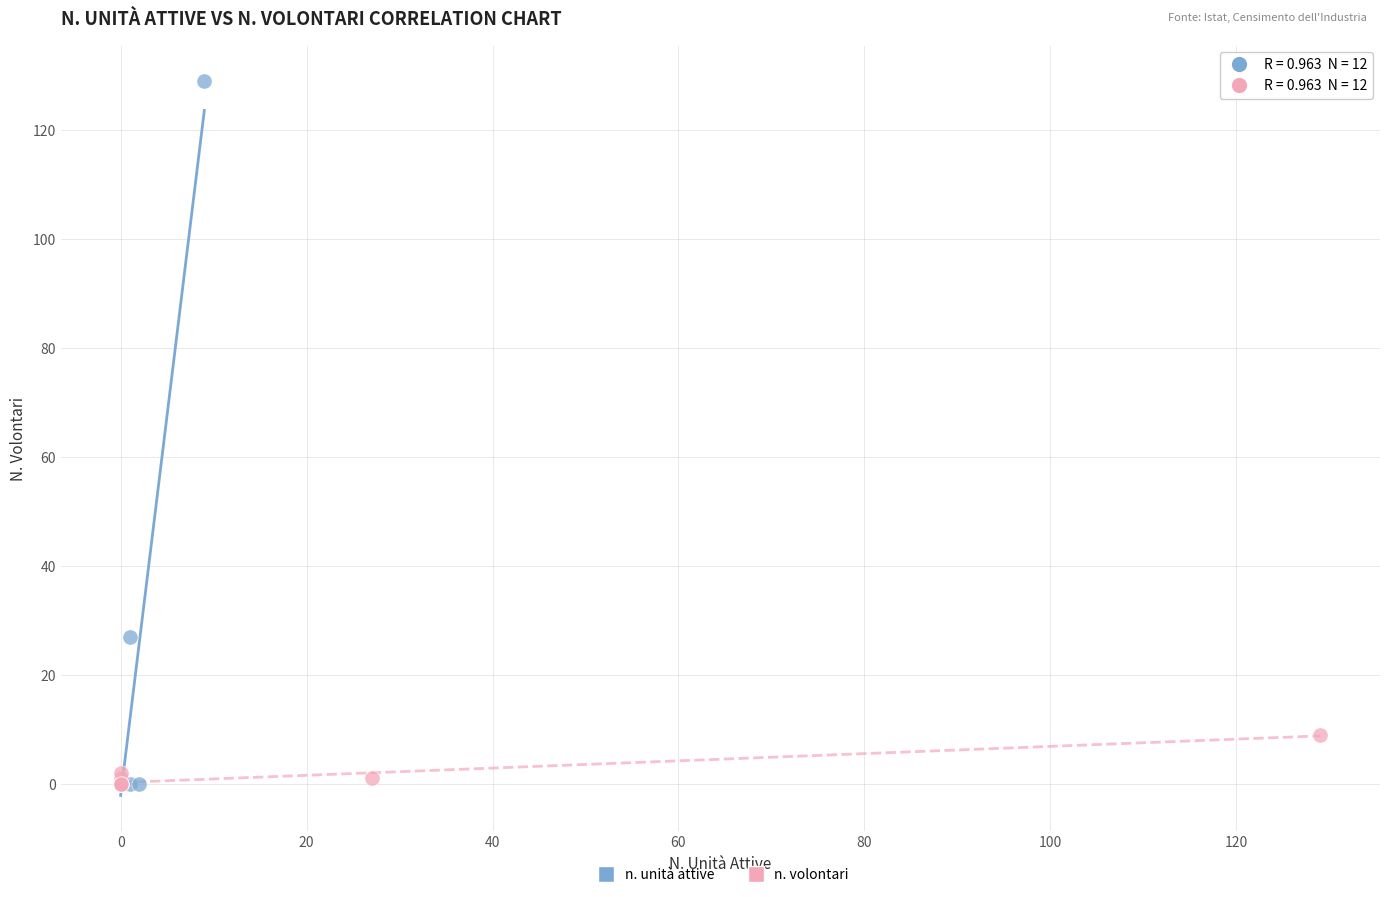

Which series contains the highest Y value?

n. unità attive